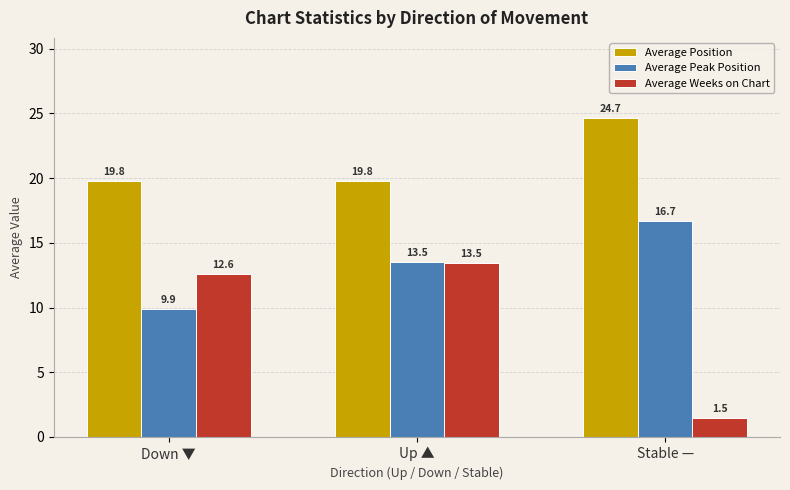

How many bars are there in each group?

3